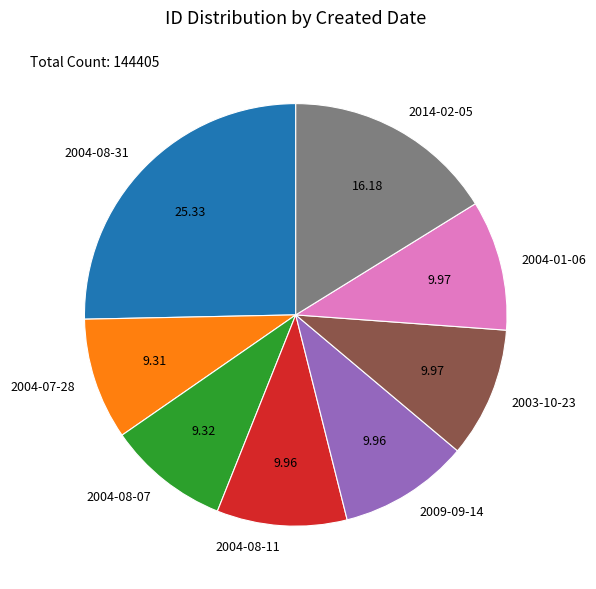

Does 2004-07-28 represent more than half of the total?

No